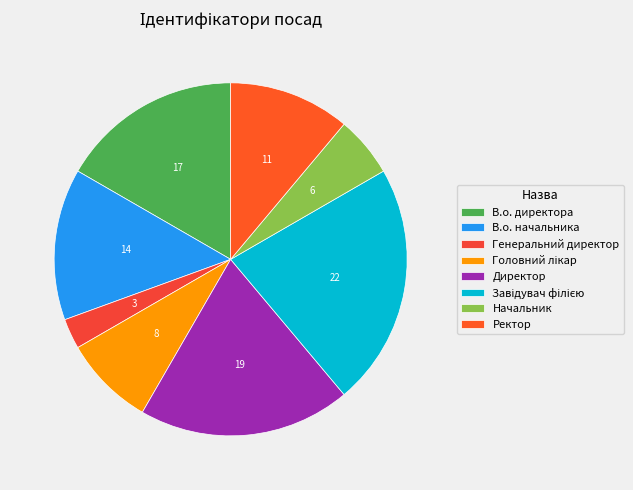

True or false: Завідувач філією accounts for 14% of the total.

False